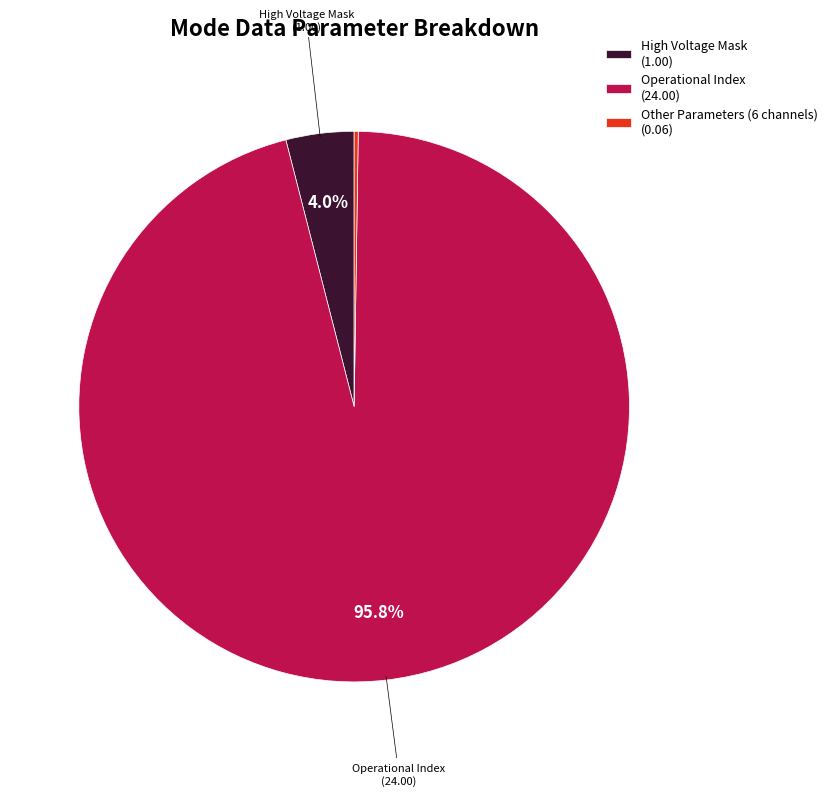

What is the majority slice?

Operational Index (24.00)